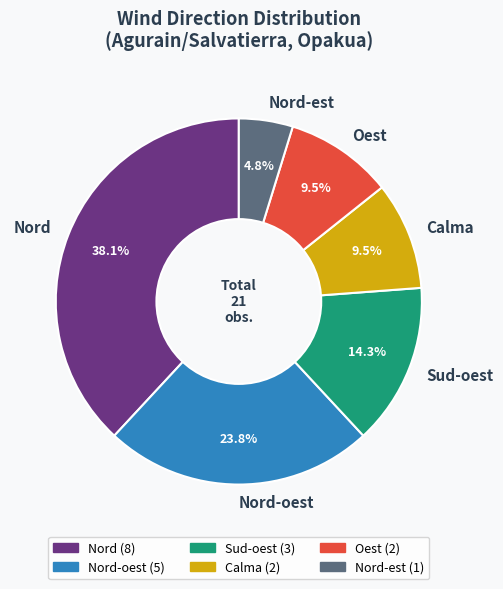

Does Calma account for over 50% of the chart?

No